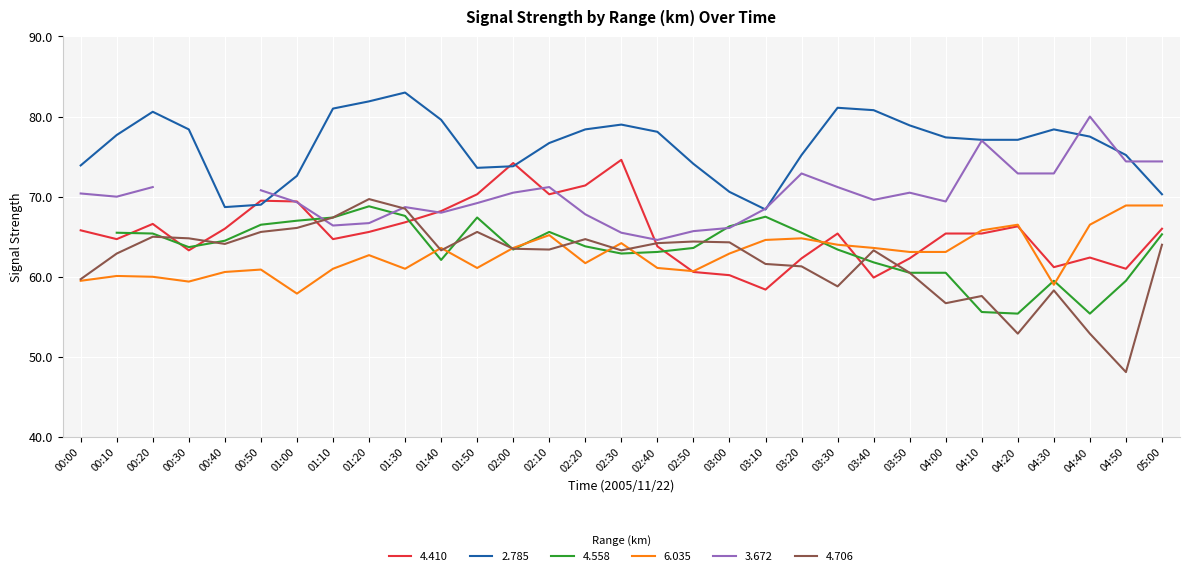

What is the smallest value displayed?

48.1